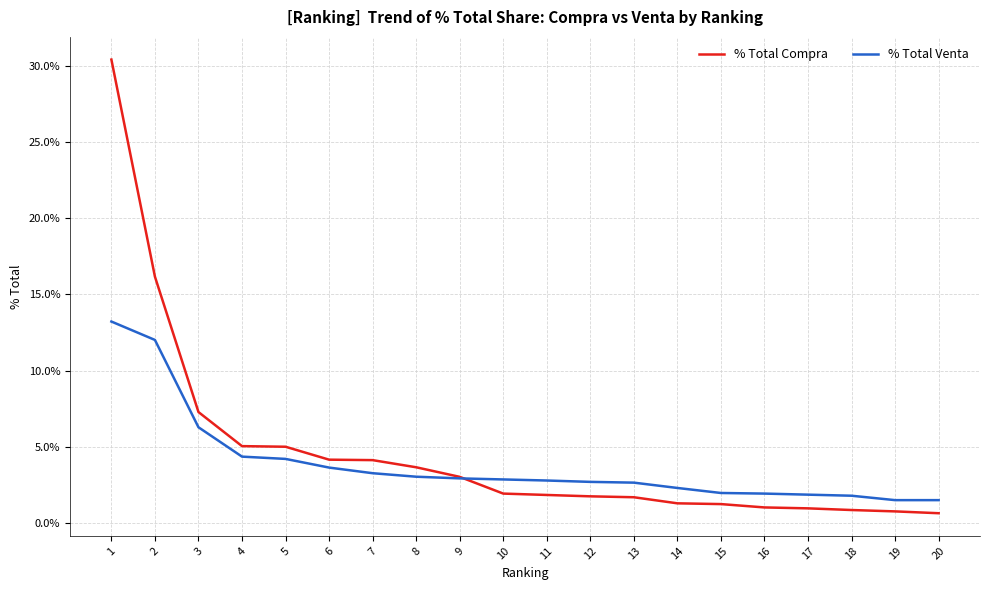

How many intersections are there between % Total Venta and % Total Compra?

1